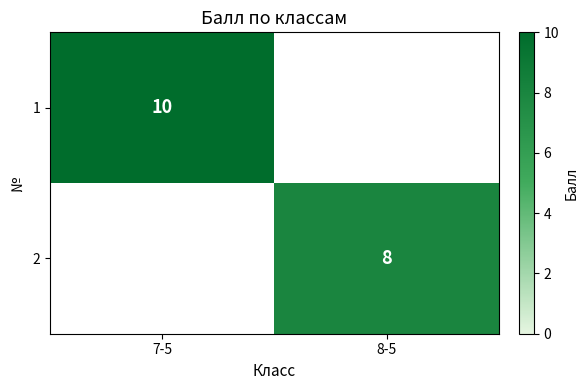

Which label corresponds to the smallest value in the chart?

8-5